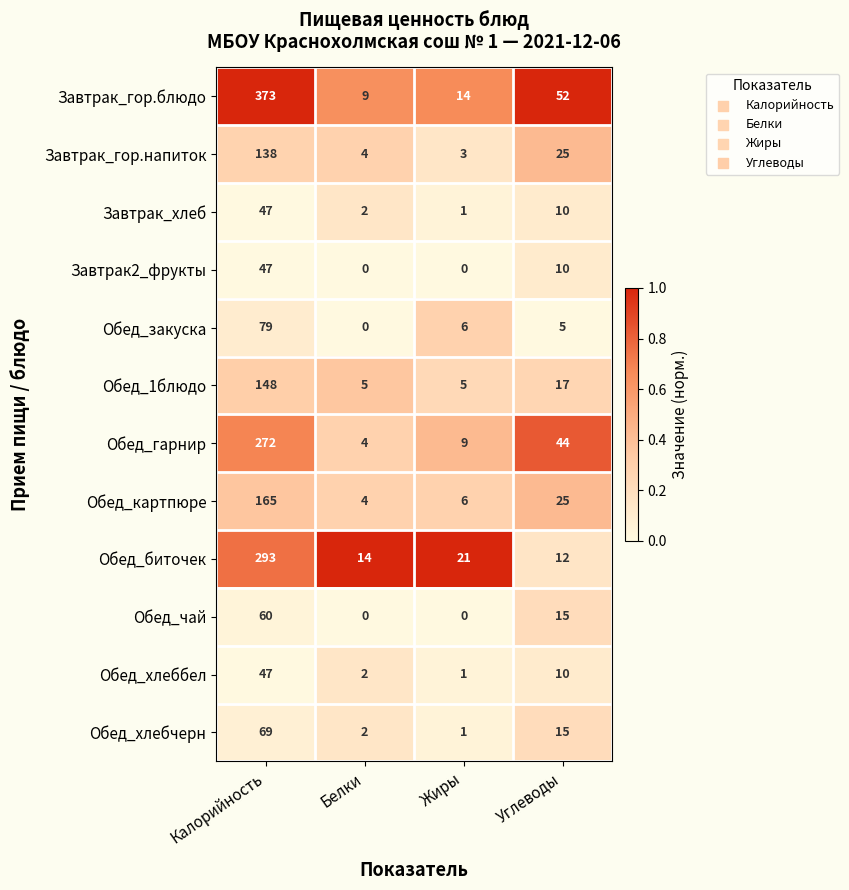

List the labels in order of Обед_закуска value, largest first.

Калорийность, Жиры, Углеводы, Белки